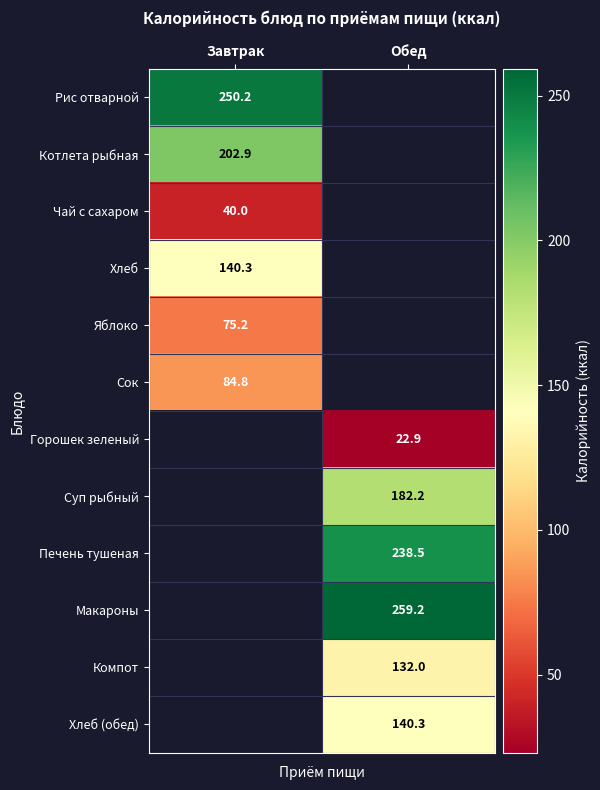

The value of Горошек зеленый at Обед is 22.9. True or false?

True